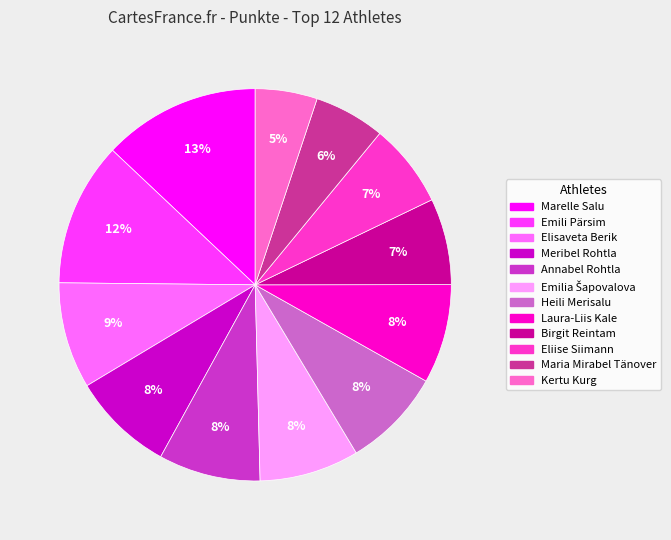

Does Maria Mirabel Tänover account for over 50% of the chart?

No